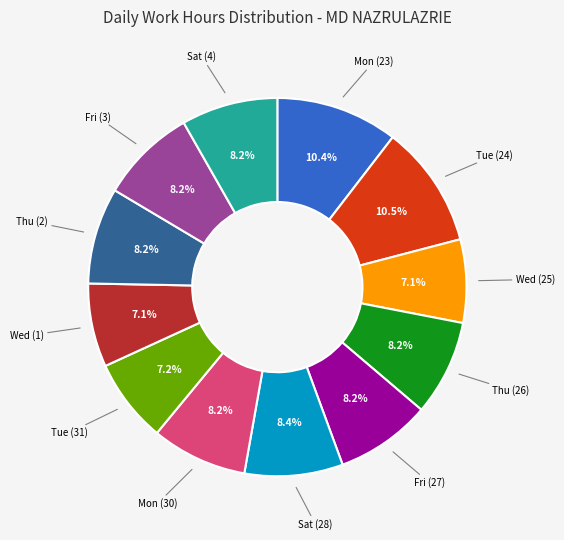

Does any single category account for the majority?

No